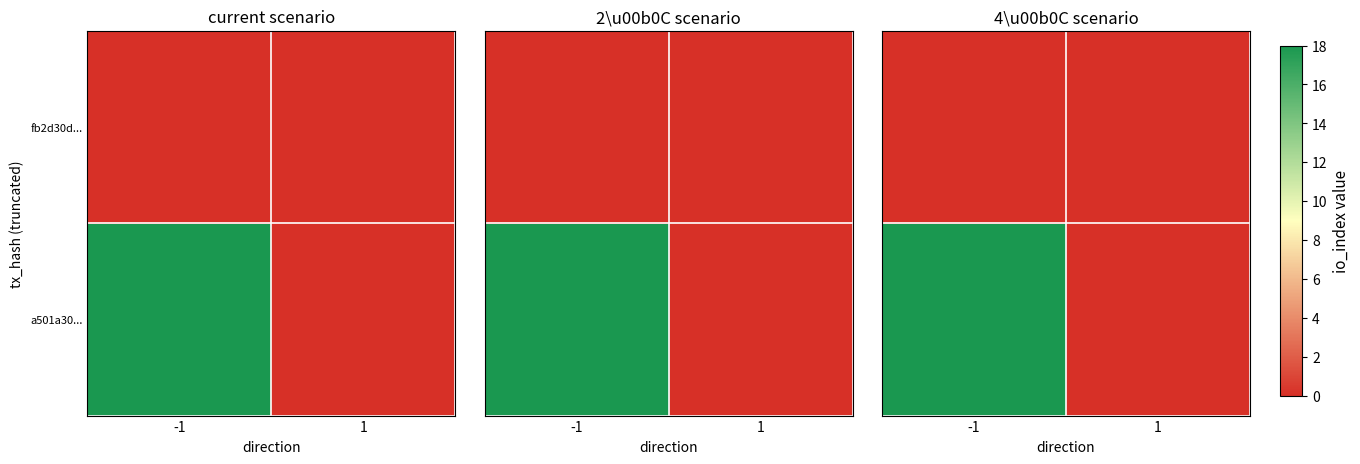

Rank the series at 1 from lowest to highest value.

a501a30..., fb2d30d...